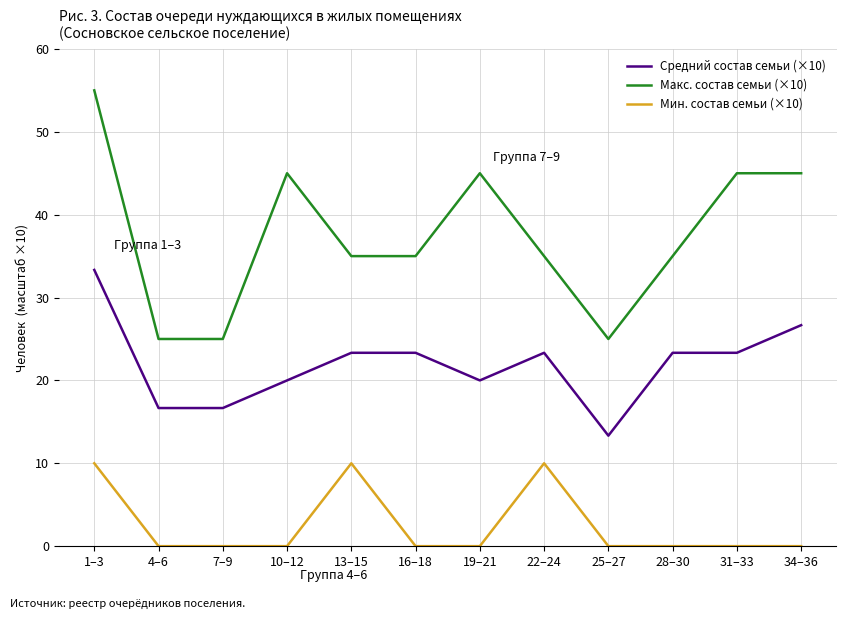

The value of Мин. состав семьи (×10) at 34–36 is 4.7. True or false?

False